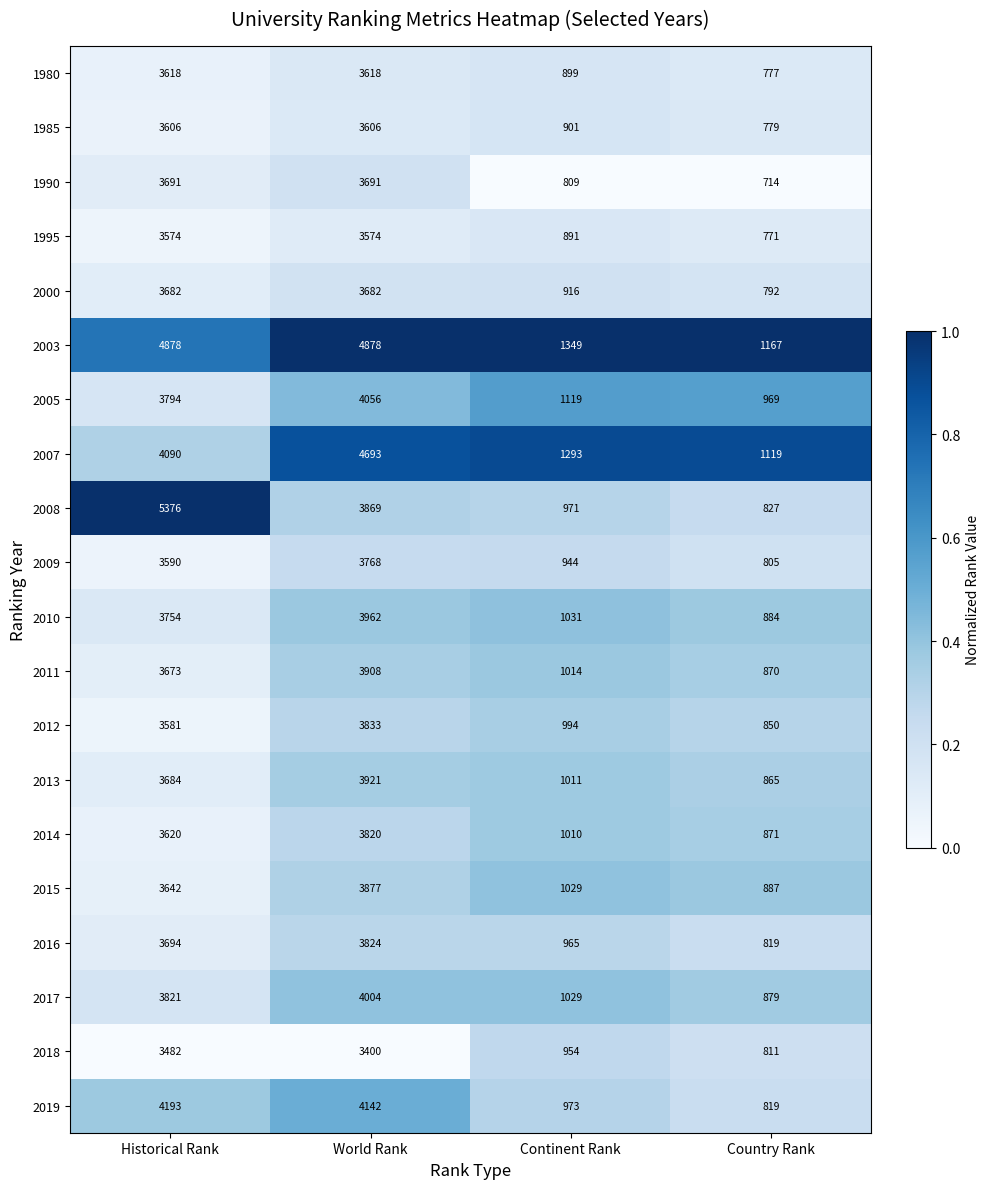

True or false: 2012 has a value of 480 at Continent Rank.

False